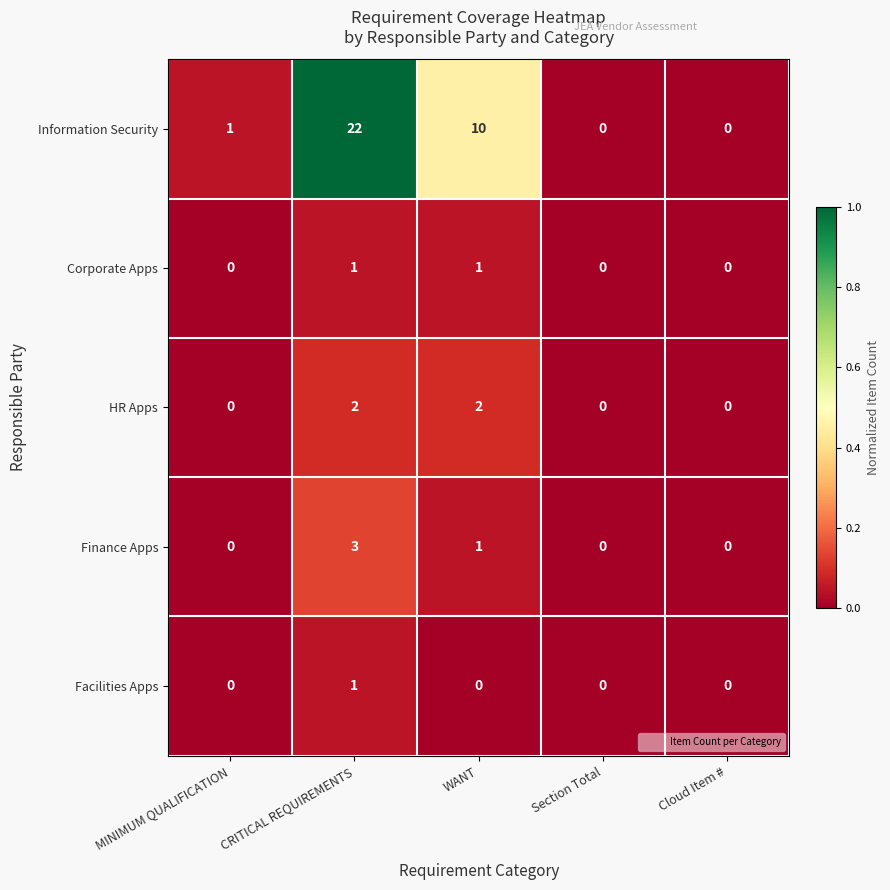

Which series has the largest range (max minus min)?

Information Security